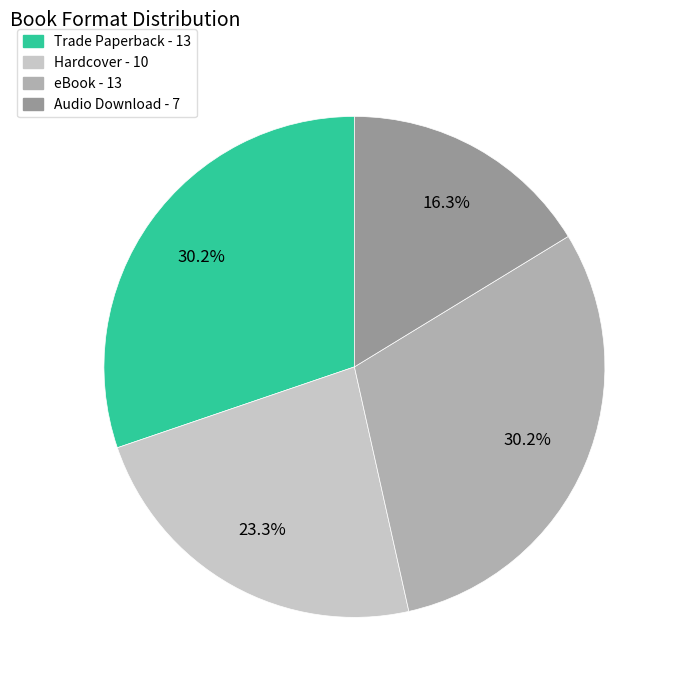

Which category has the smallest portion of the pie?

Audio Download